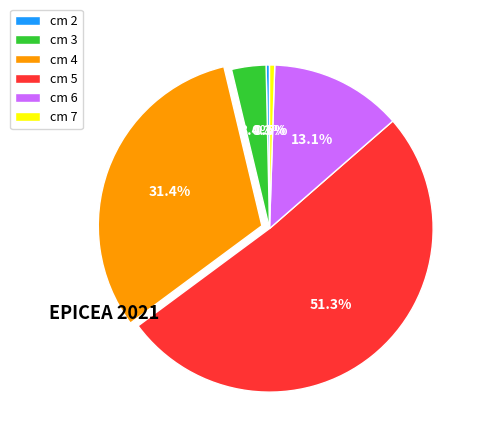

To the nearest percent, what is the average slice percentage?

17%